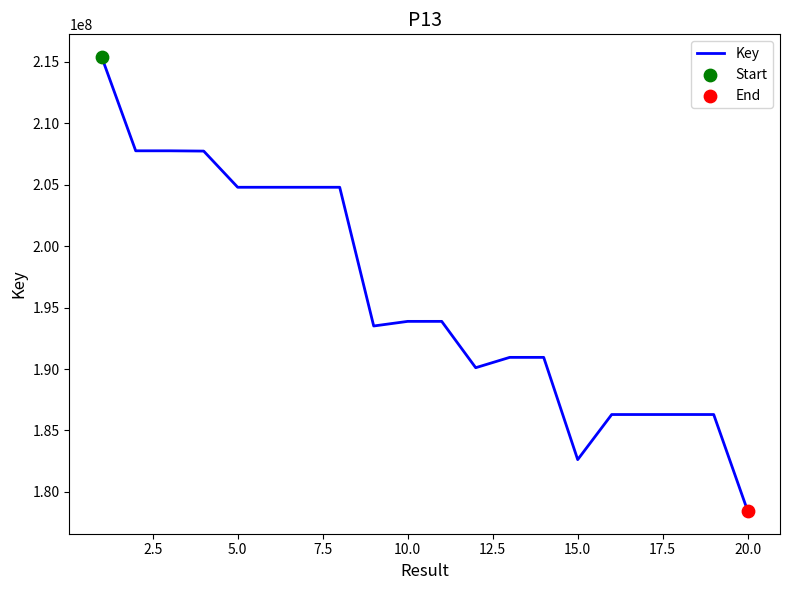

What is the maximum value shown in the chart?

215402166